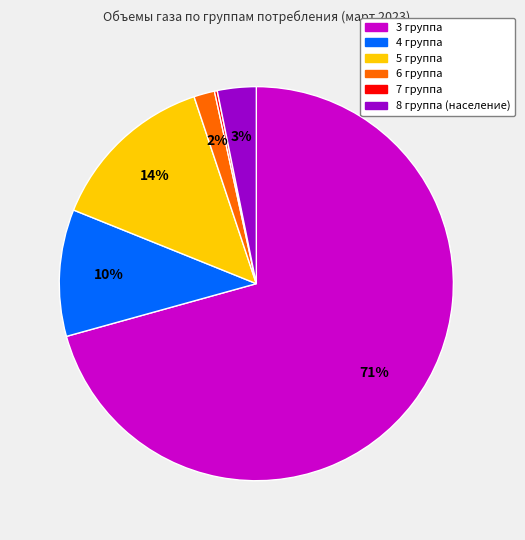

What is the majority slice?

3 группа